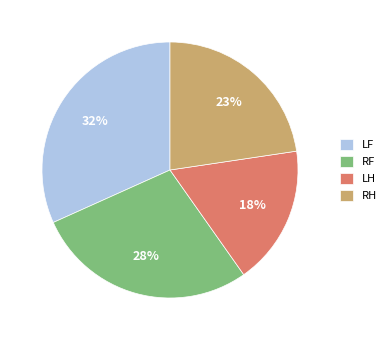

Is the sum of LF and LH greater than half?

No